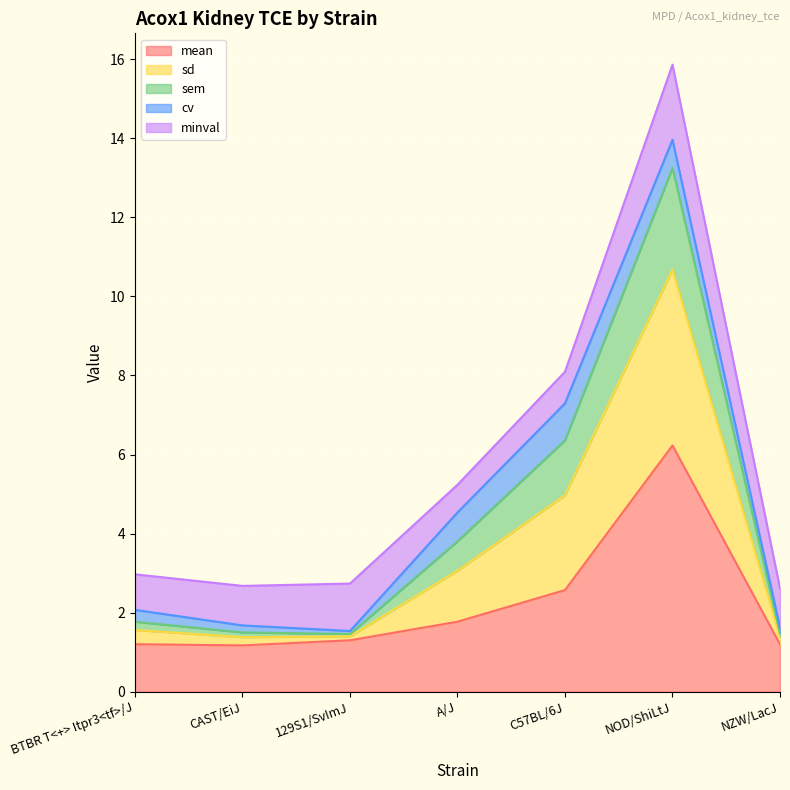

Where is the first local maximum for sem?

NOD/ShiLtJ